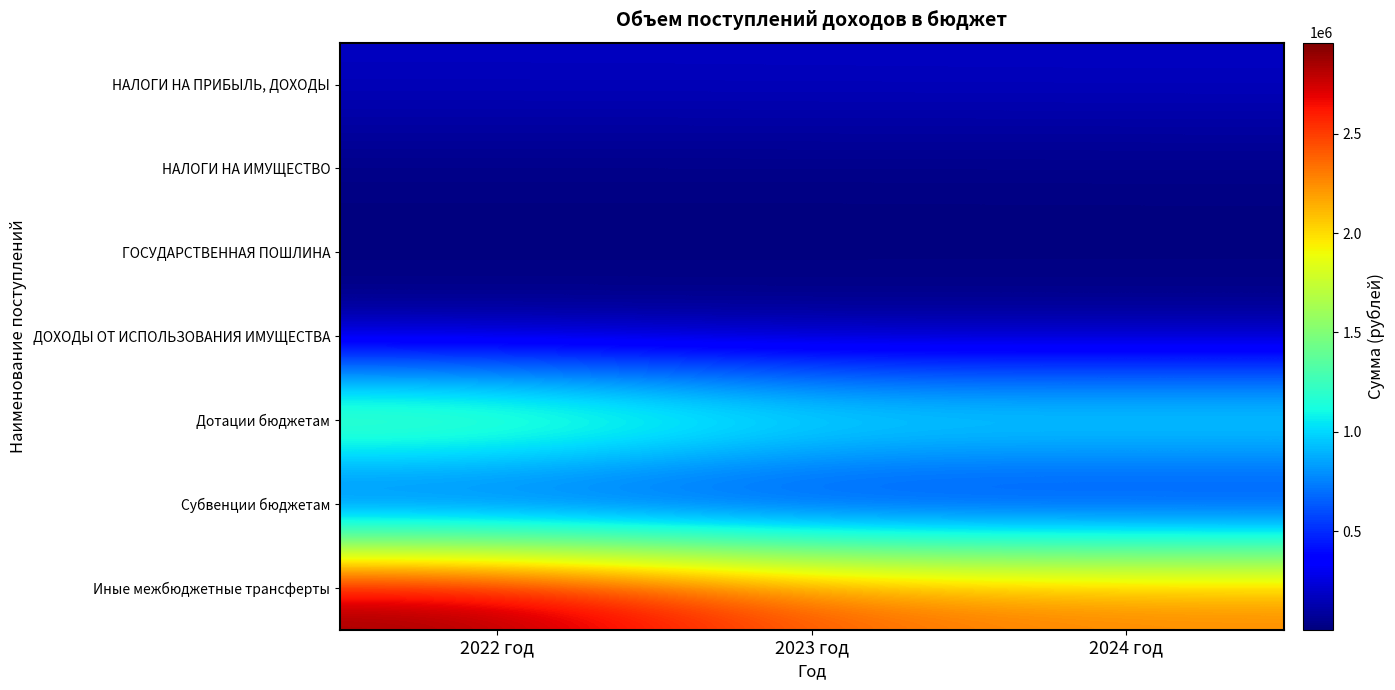

How many data points does each series have?

3